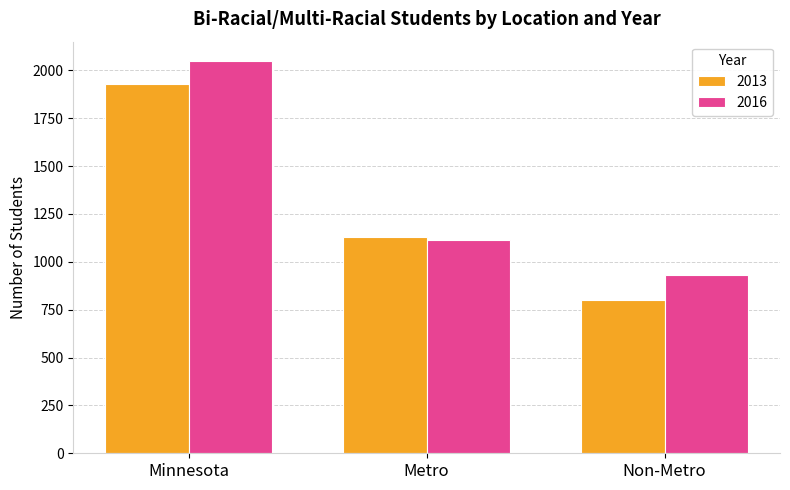

What is the spread (max minus min) of values at Non-Metro?

133